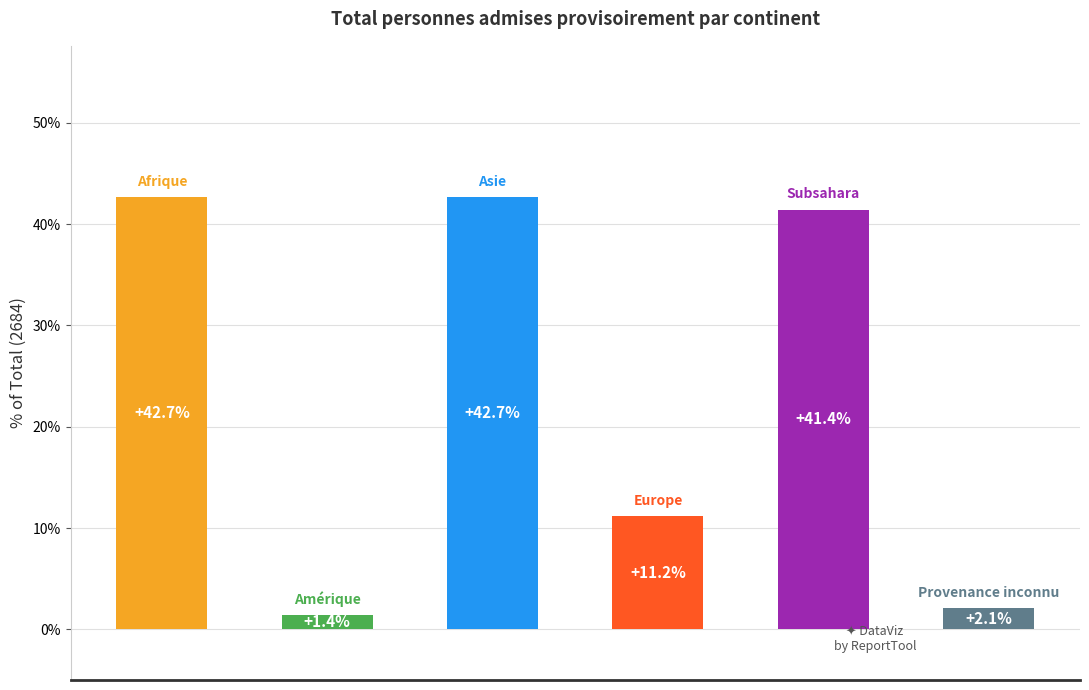

What is the difference between the maximum and minimum values?

41.3